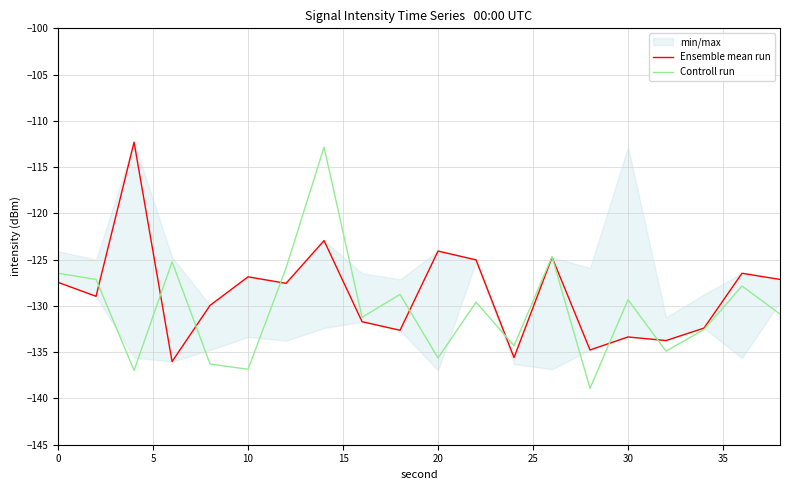

Which series has the largest range (max minus min)?

Controll run